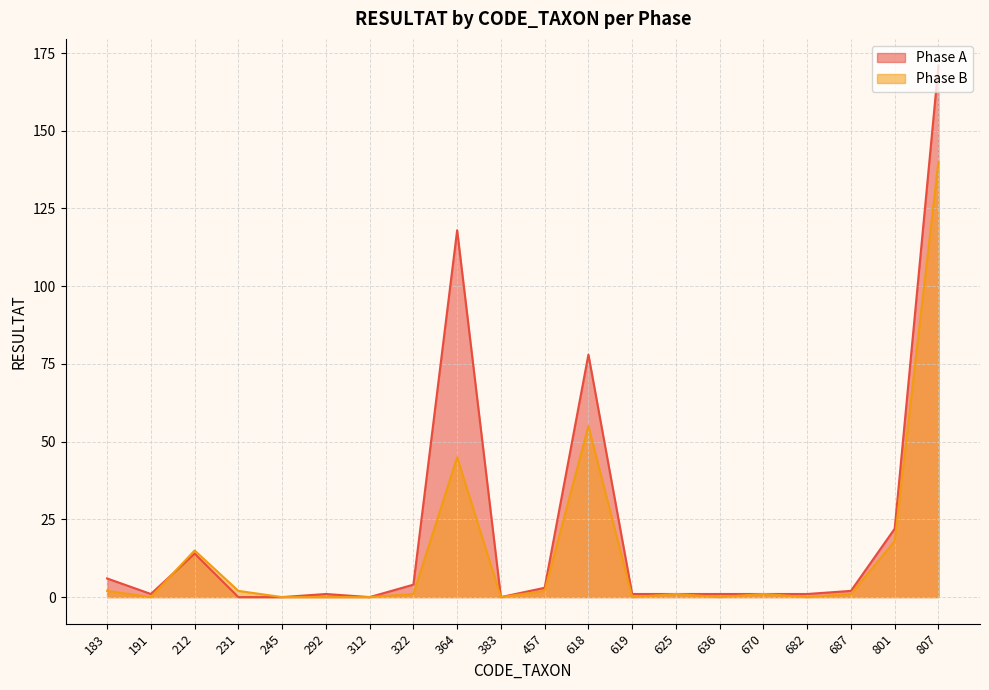

How many lines are shown in the chart?

2